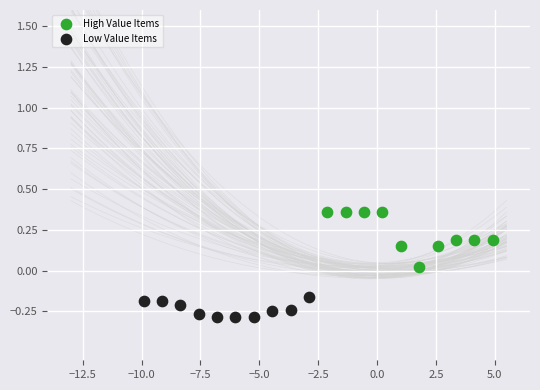

Which series has the largest Y range (max minus min)?

High Value Items